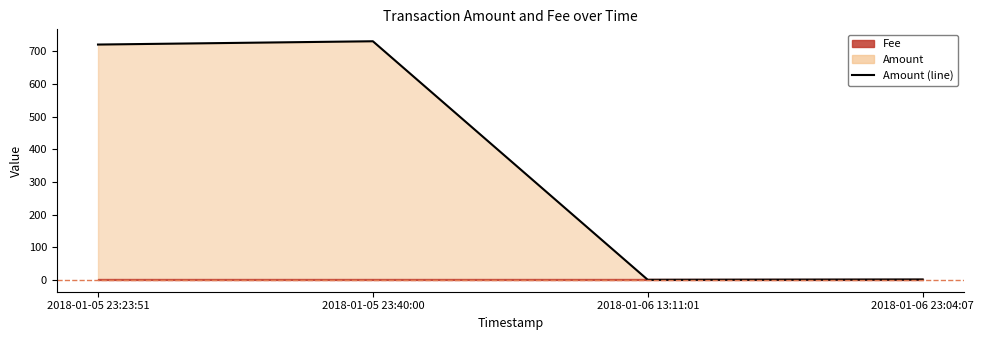

What position from the right is 2018-01-06 23:04:07?

1